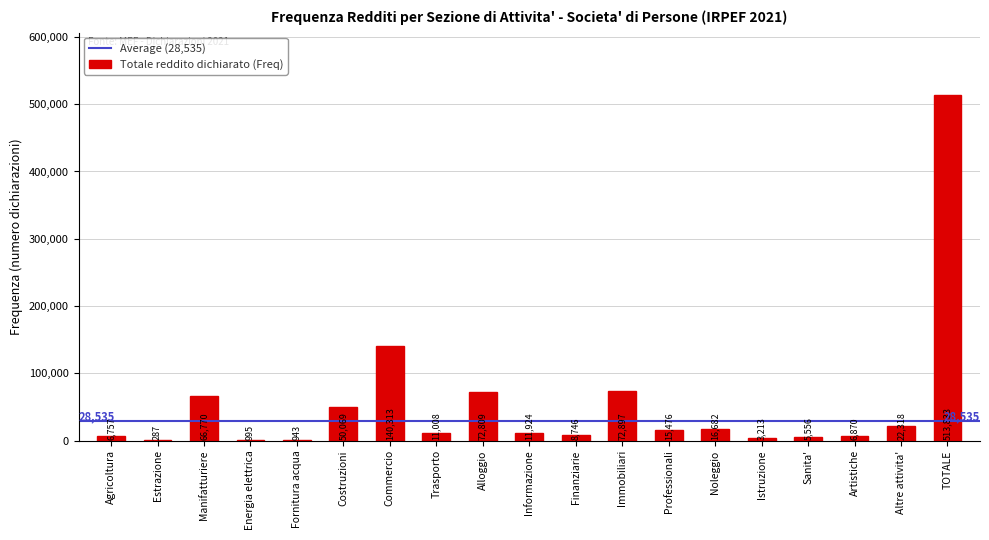

Which category has the highest value across all series?

TOTALE